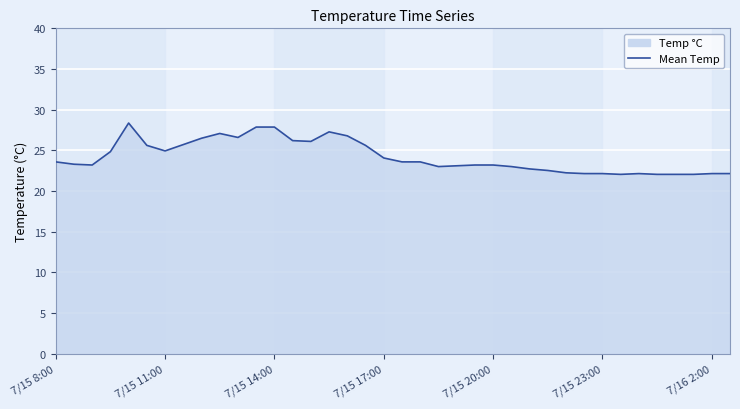

How many categories are shown in the chart?

38